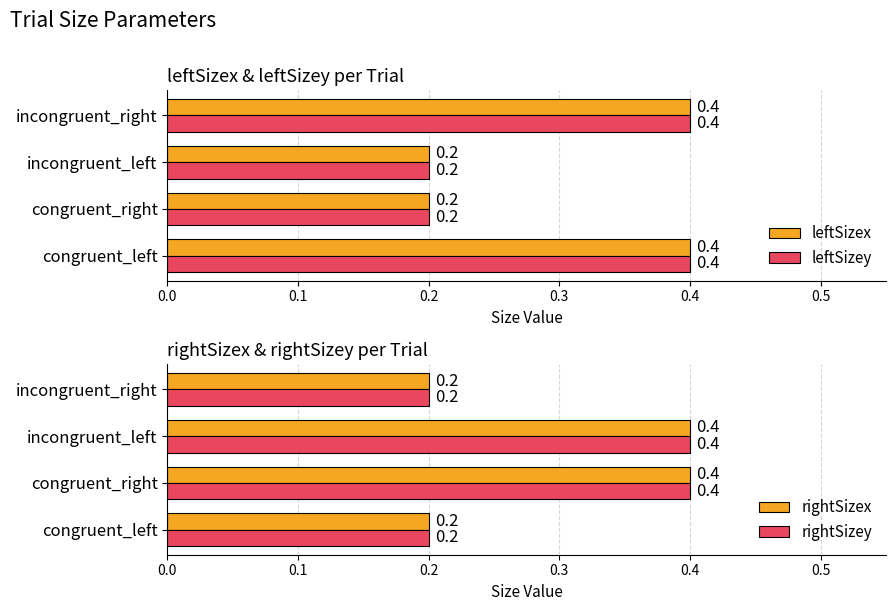

True or false: leftSizey has a value of 0.4 at incongruent_right.

True